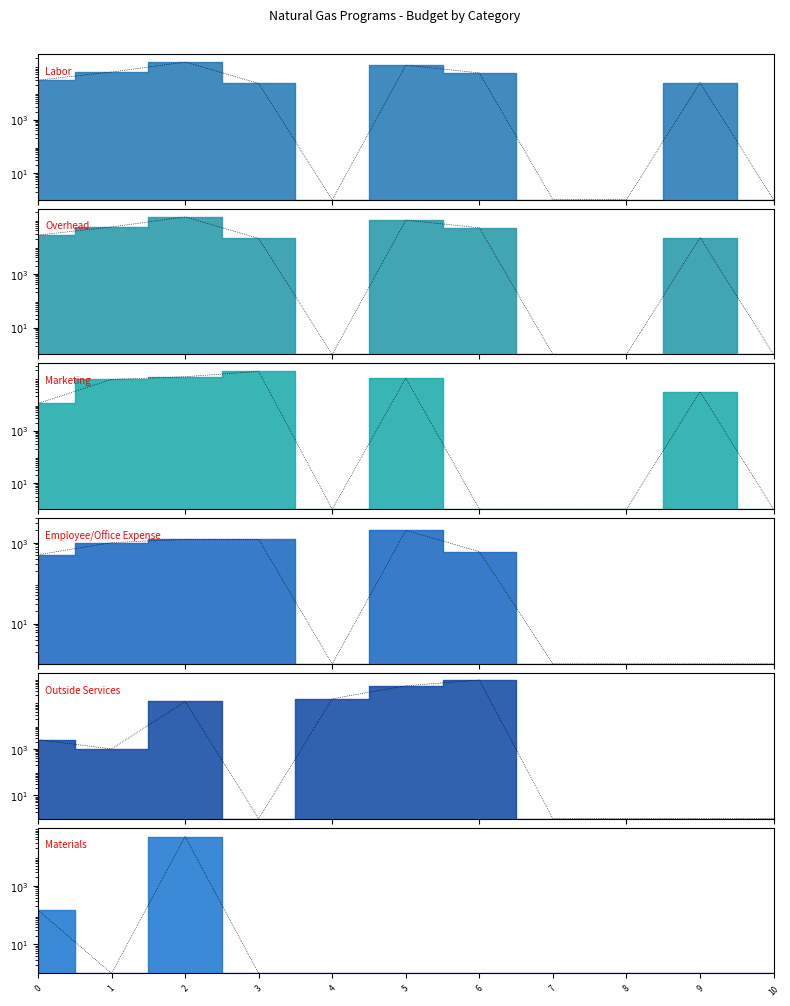

What is the average value of the Outside Services series?

153502.8